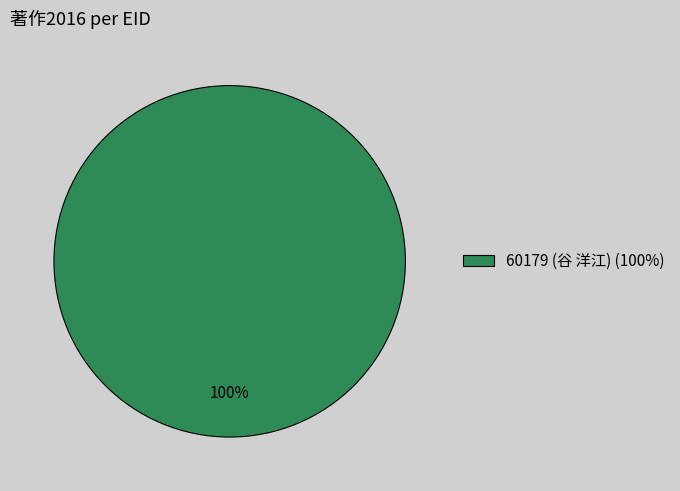

Which slice represents more than half of the pie?

60179 (谷 洋江) (100%)